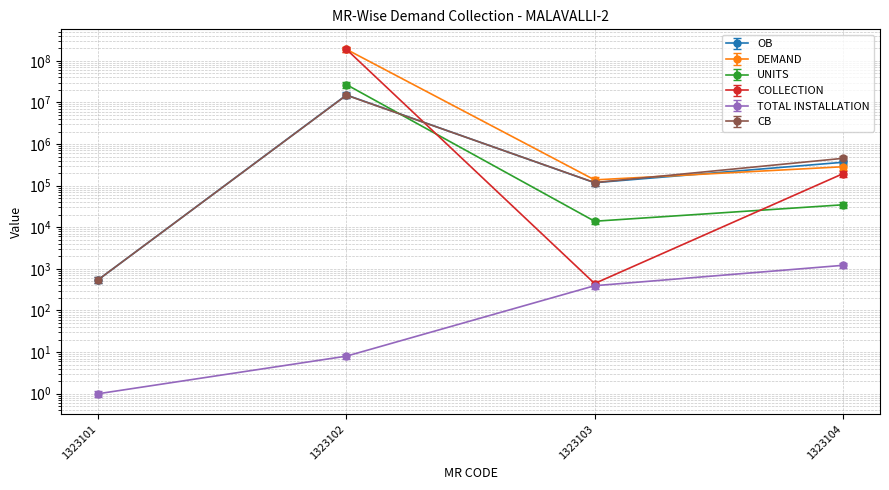

Which label corresponds to the largest value in the chart?

1323102